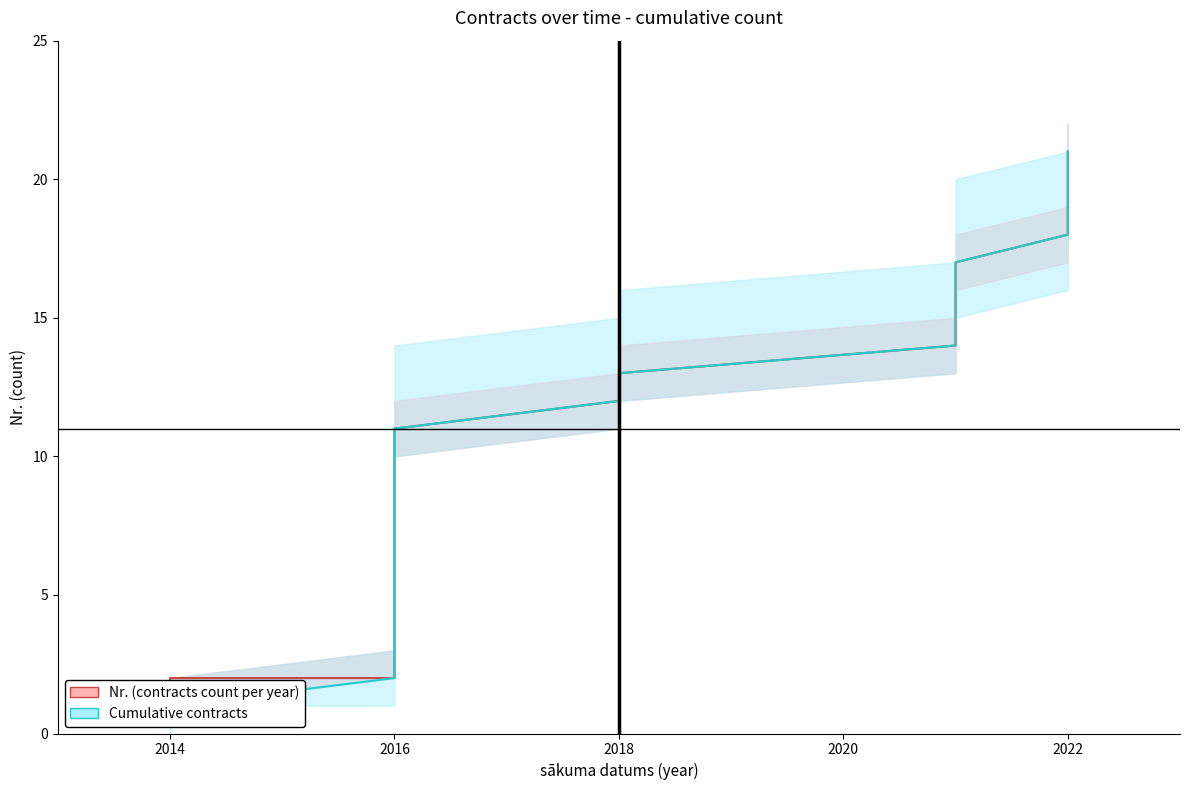

What are all the series names shown in the legend?

Nr. (contracts count per year), Cumulative contracts